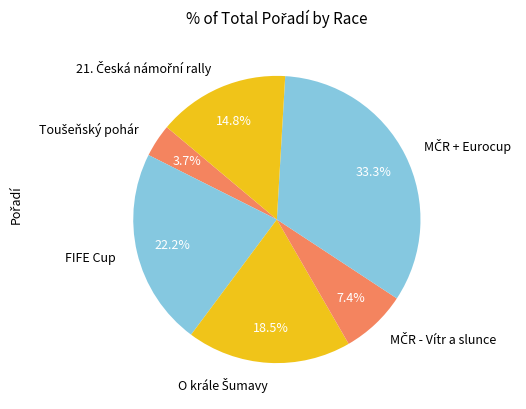

Is there a majority slice in this chart?

No